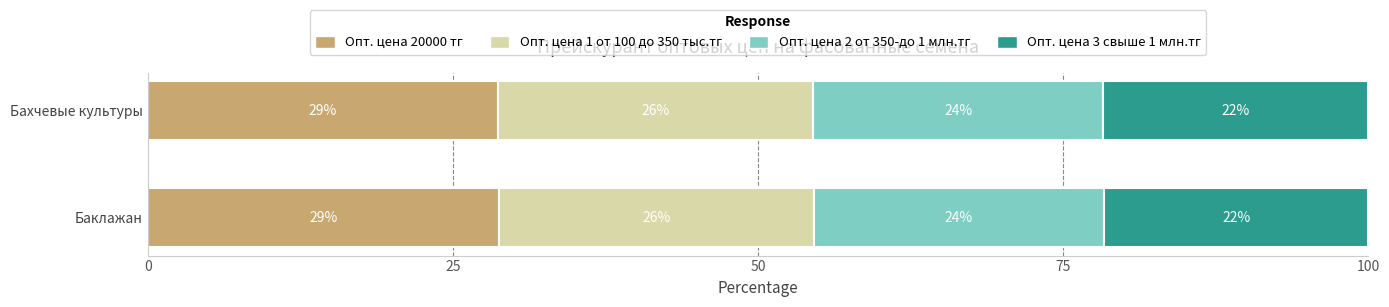

What are all the series names shown in the legend?

Опт. цена 20000 тг, Опт. цена 1 от 100 до 350 тыс.тг, Опт. цена 2 от 350-до 1 млн.тг, Опт. цена 3 свыше 1 млн.тг